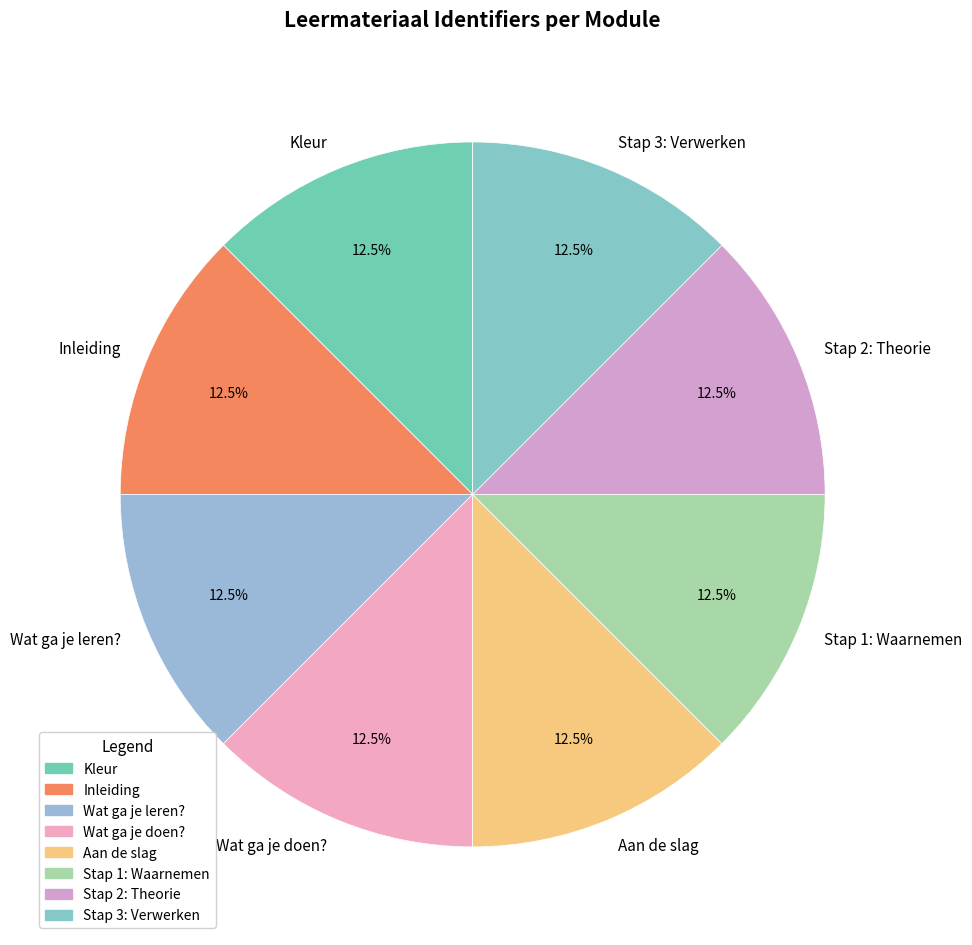

Count the number of slices in the pie.

8